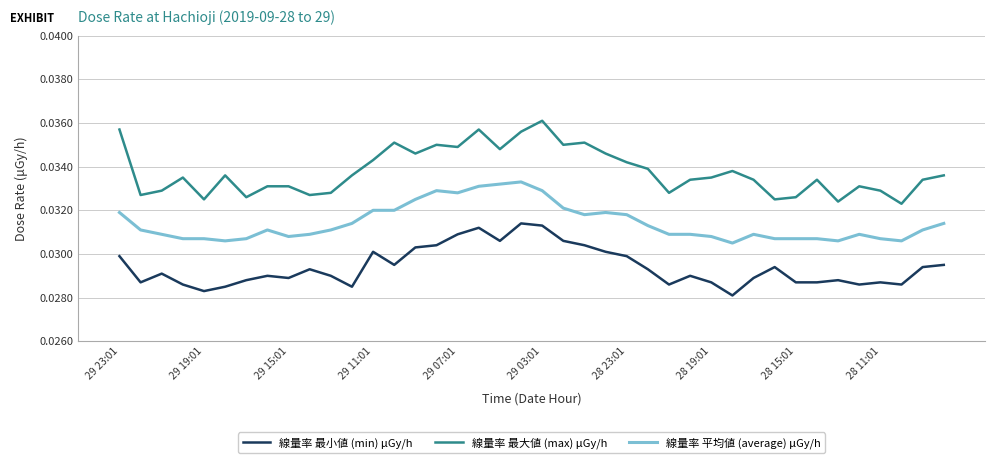

True or false: 線量率 最大値 (max) μGy/h and 線量率 平均値 (average) μGy/h cross at least once.

False